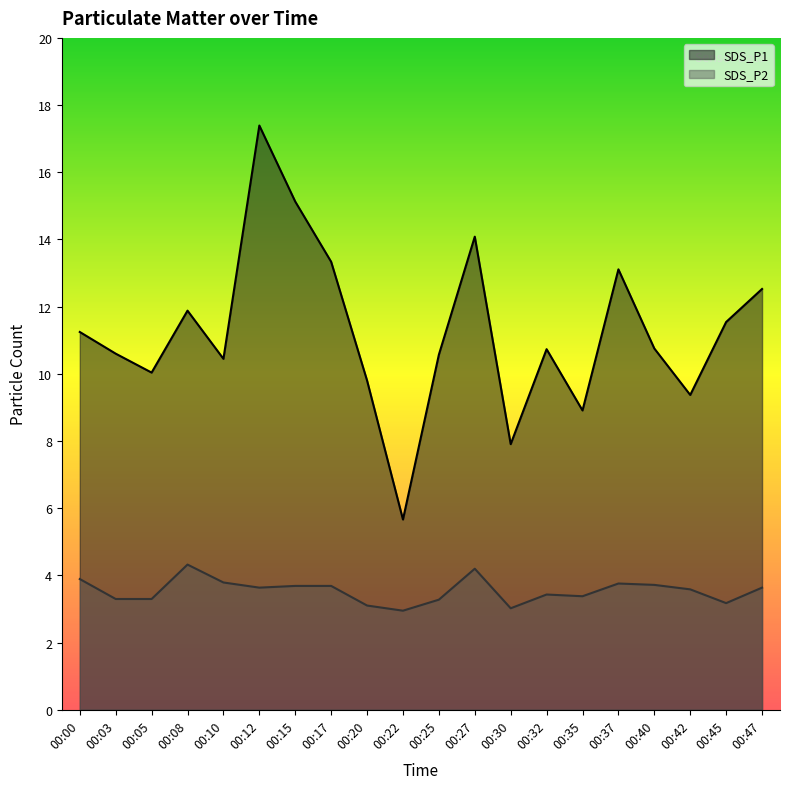

What is the average value of the SDS_P1 series?

11.0